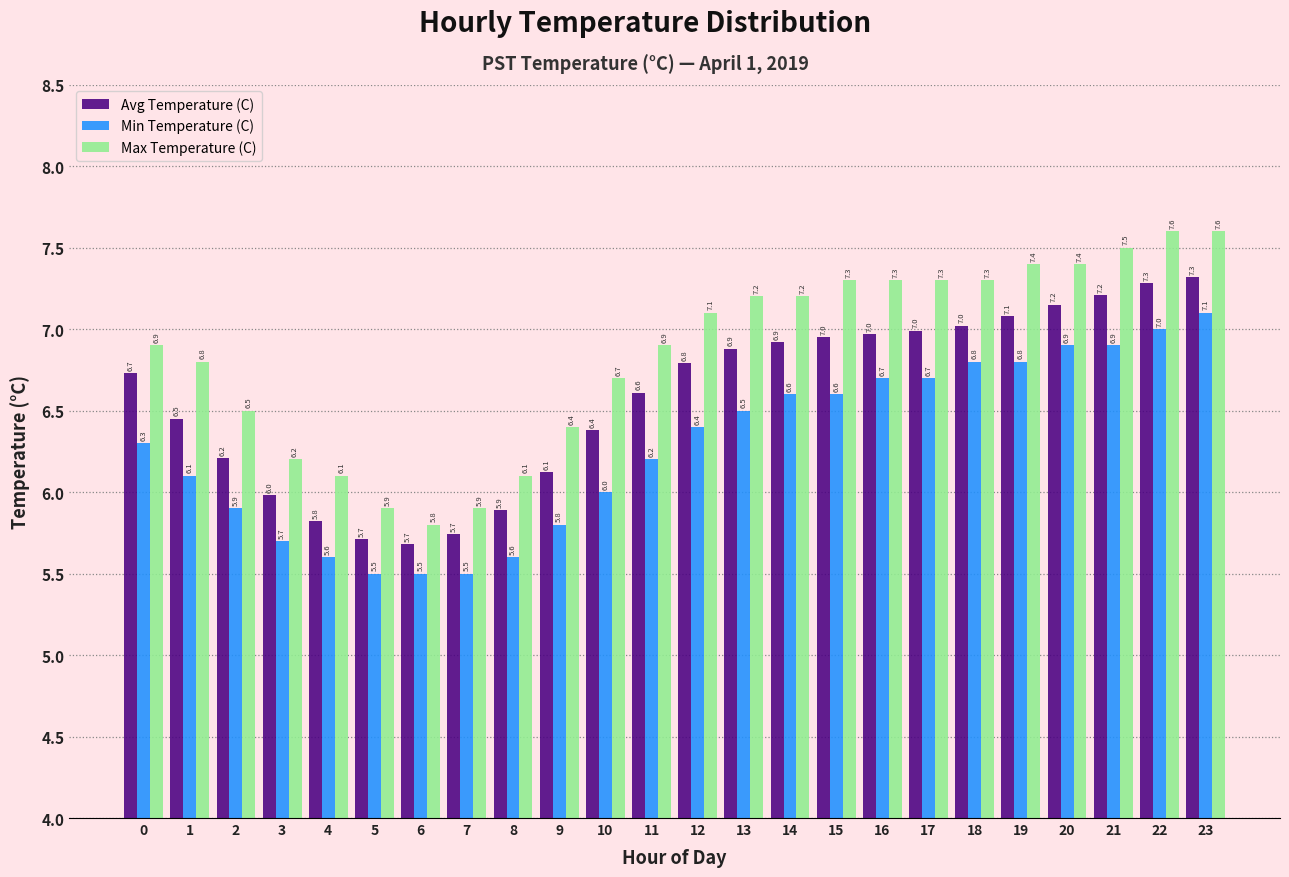

What is the spread (max minus min) of values at 11?

0.7